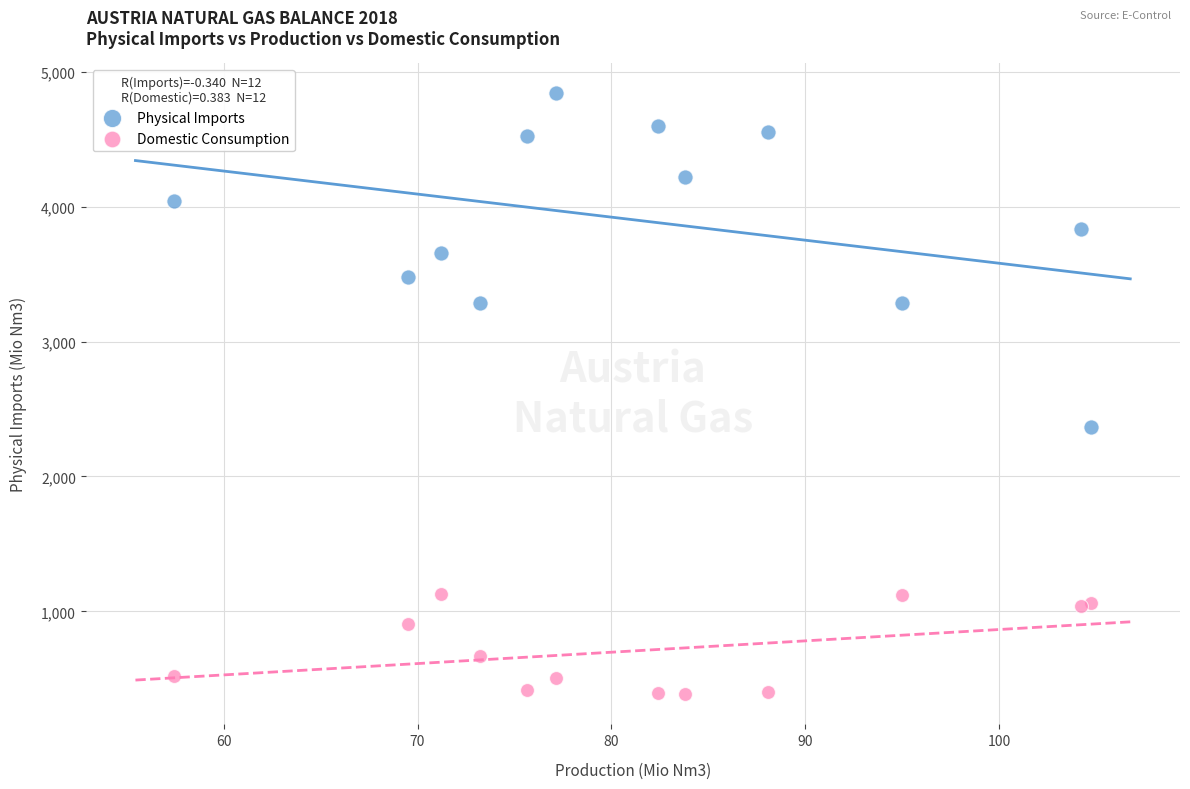

Which series has the largest Y range (max minus min)?

Physical Imports